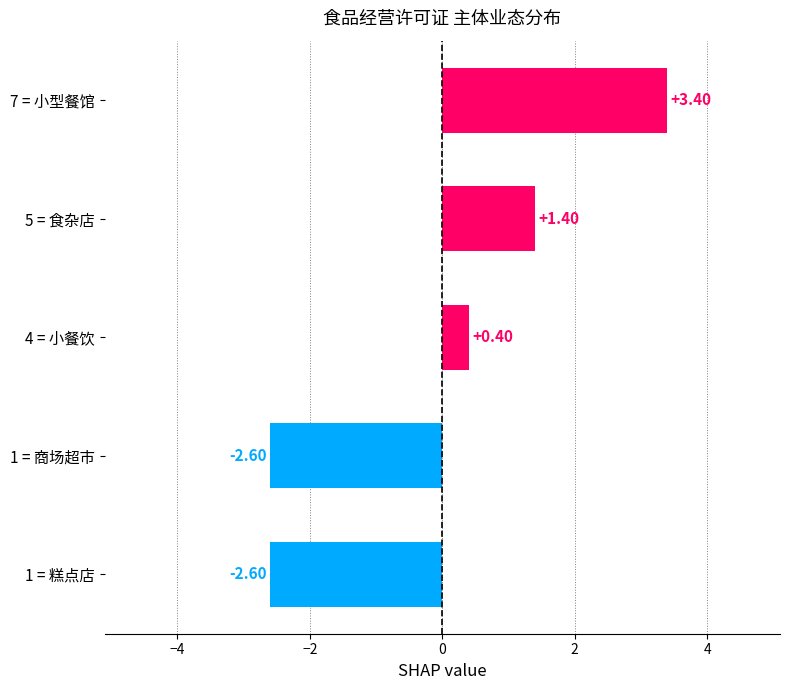

What is the difference between the second highest and second lowest values?

4.0